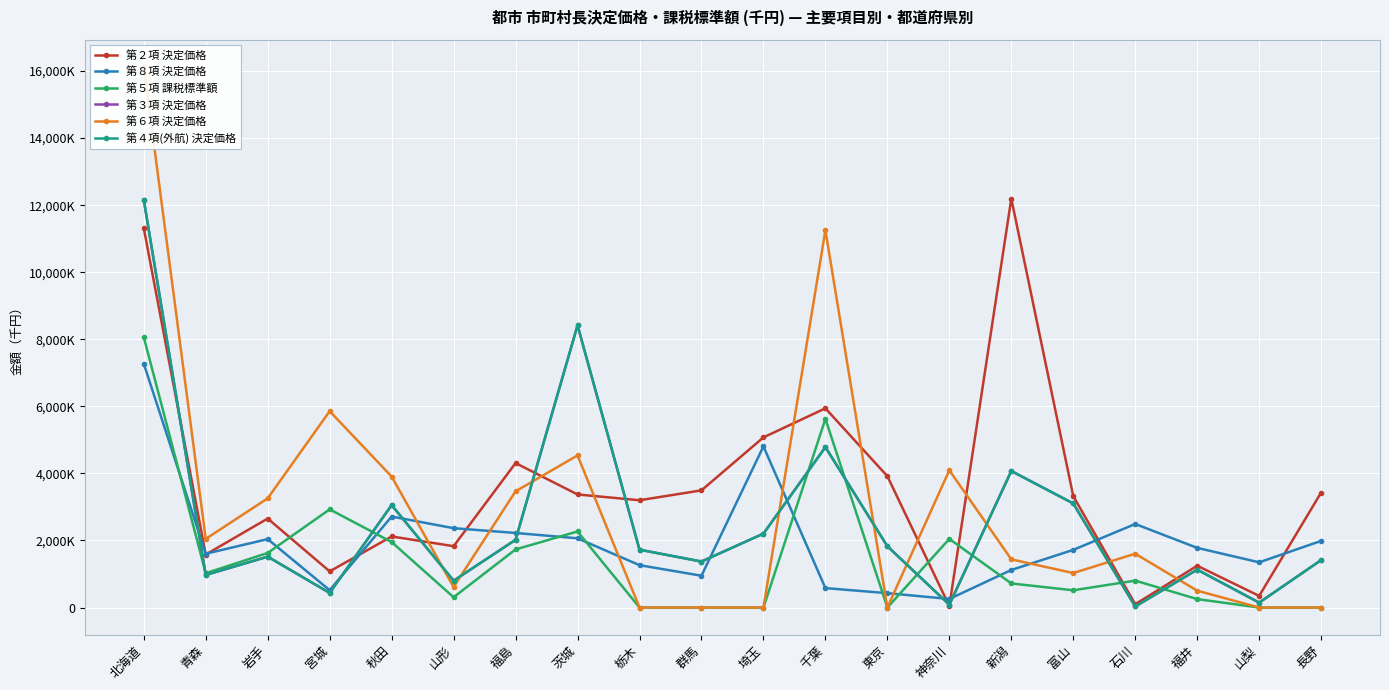

Rank the series at 千葉 from lowest to highest value.

第８項 決定価格, 第３項 決定価格, 第４項(外航) 決定価格, 第５項 課税標準額, 第２項 決定価格, 第６項 決定価格